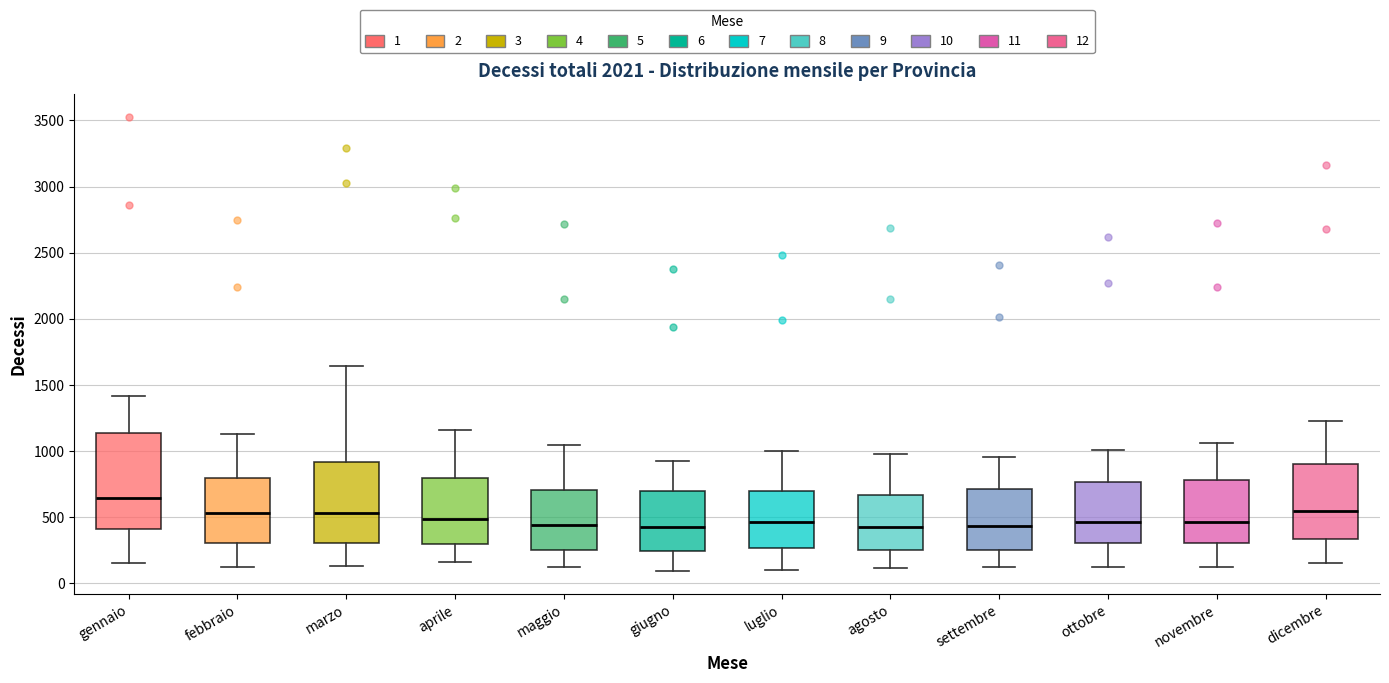

Where does the upper whisker of the box for luglio end on the y-axis? The values are not printed on the chart, so give them approximately, as read against the axis.

1000